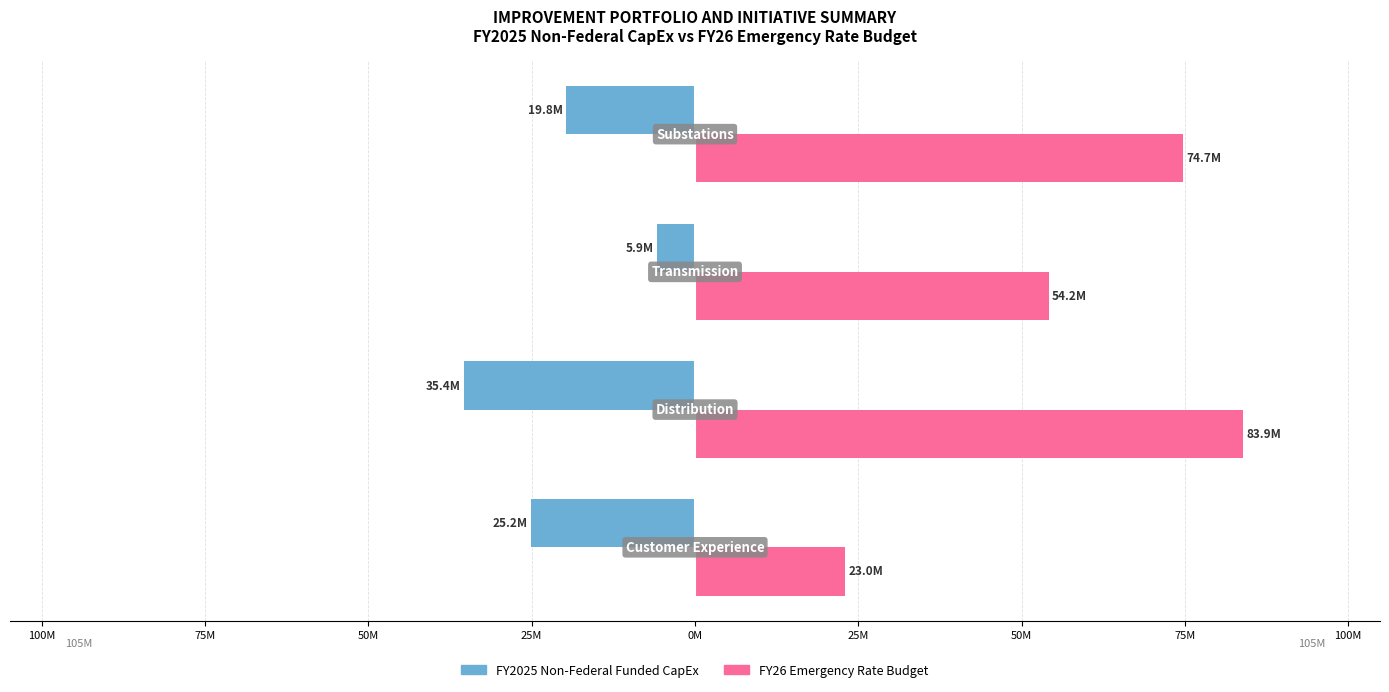

What are all the series names shown in the legend?

FY2025 Non-Federal Funded CapEx, FY26 Emergency Rate Budget